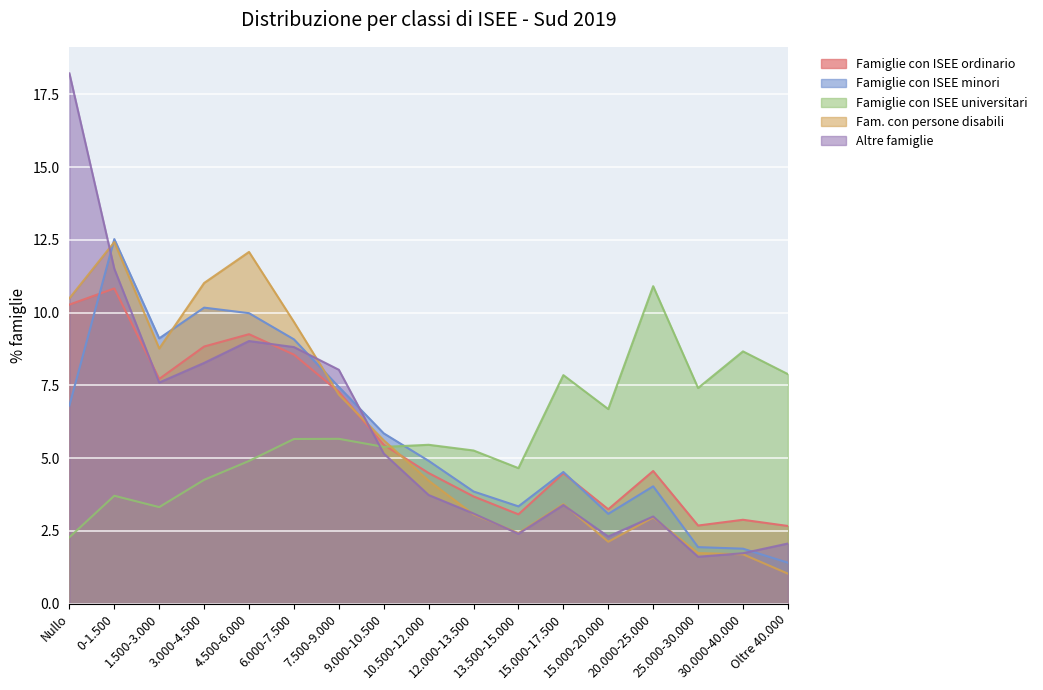

What is the value of the Fam. con persone disabili point at the 9th from the left?

4.2